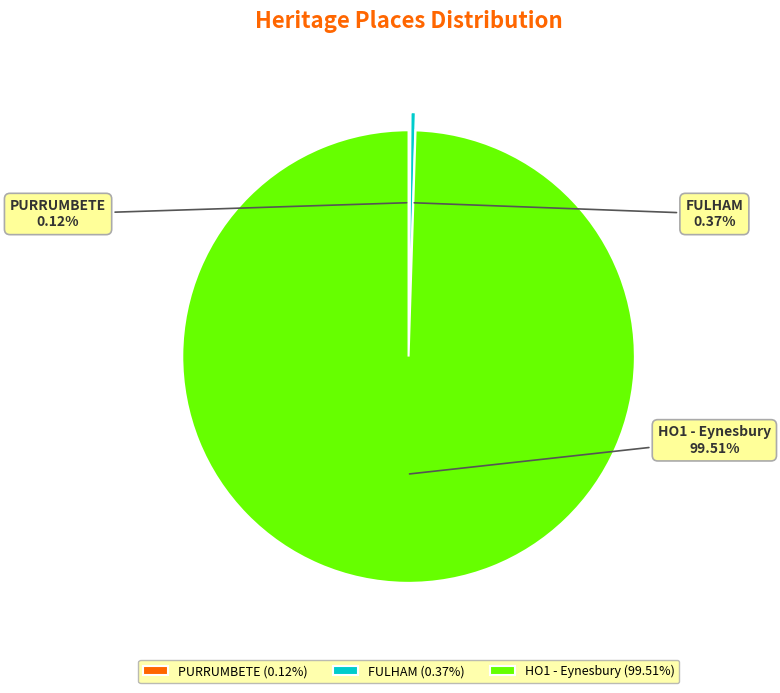

Approximately how many times larger is the value at HO1 - Eynesbury compared to FULHAM?

267.5